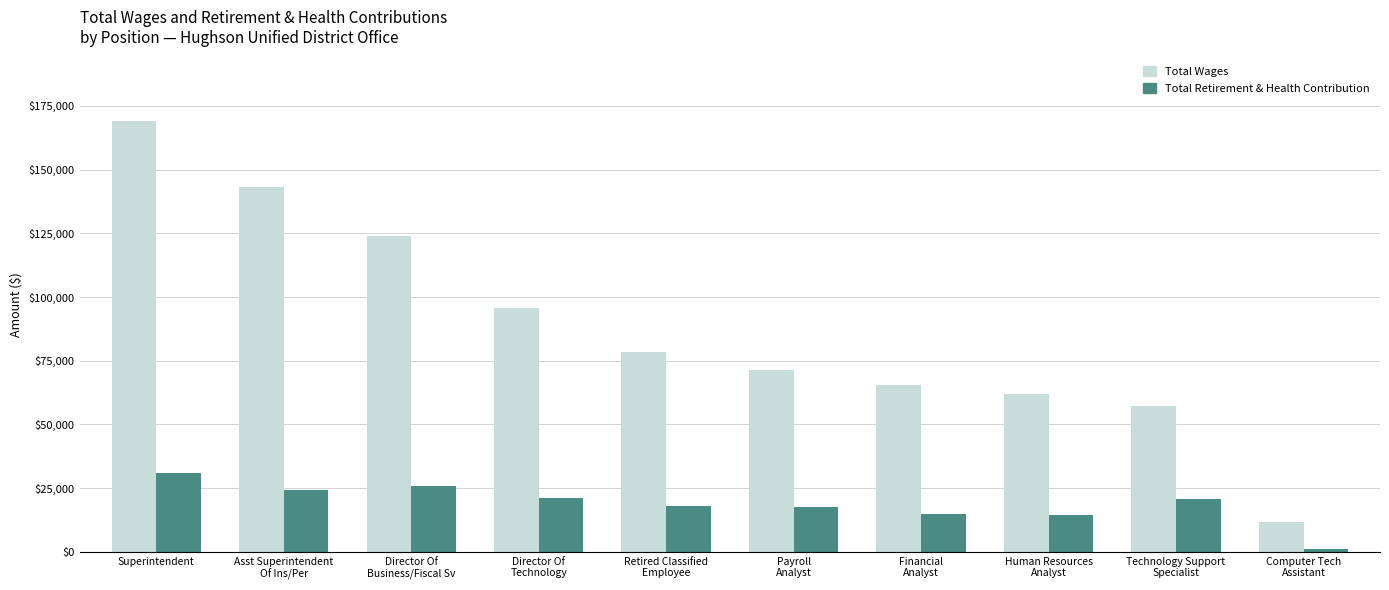

How many categories are shown in the chart?

10